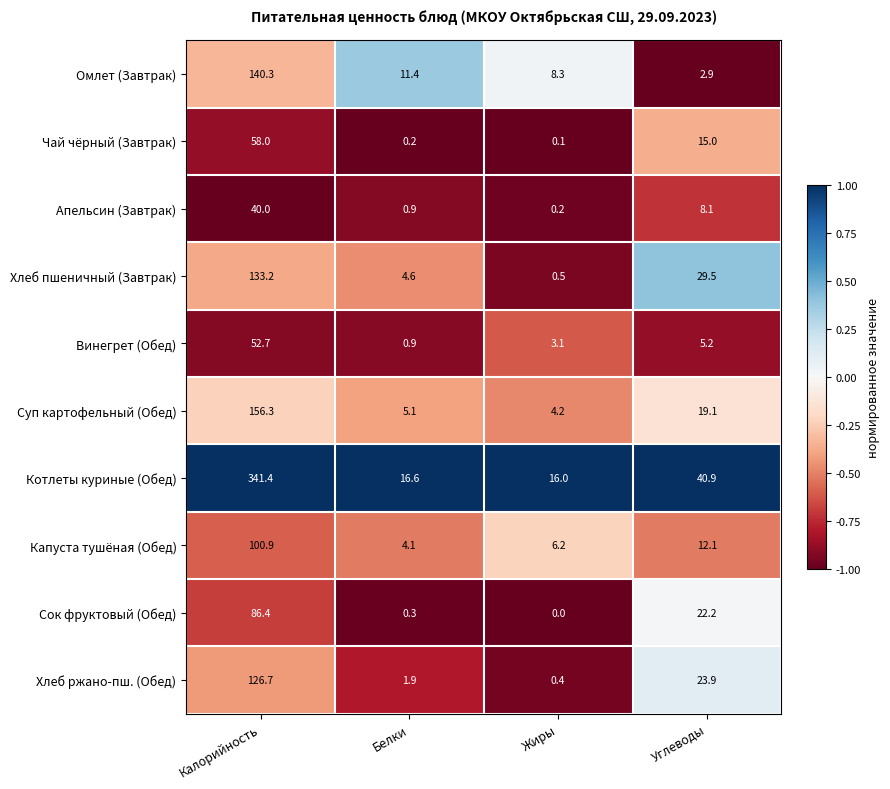

What is the sum of all Хлеб ржано-пш. (Обед) values?

152.9